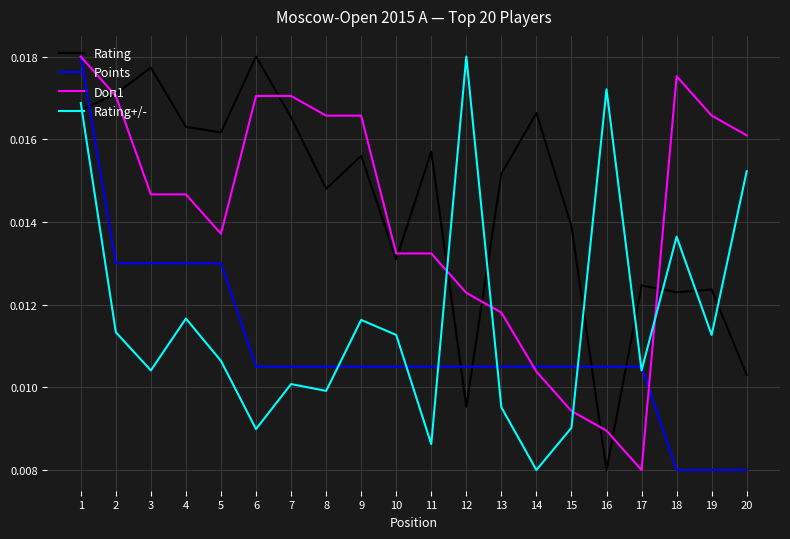

Where is Rating+/- nearest to the value 0?

14